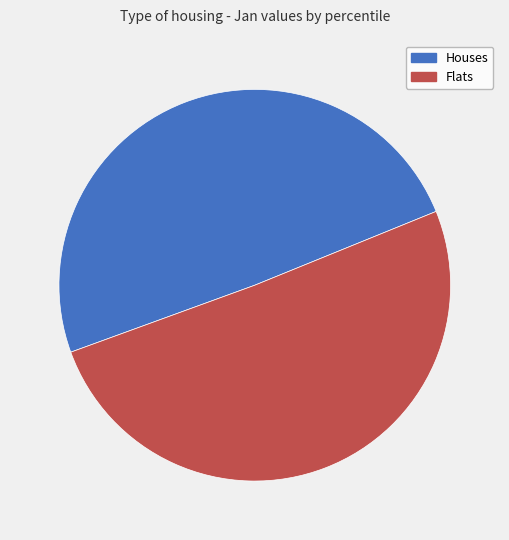

Does any single category account for the majority?

Yes